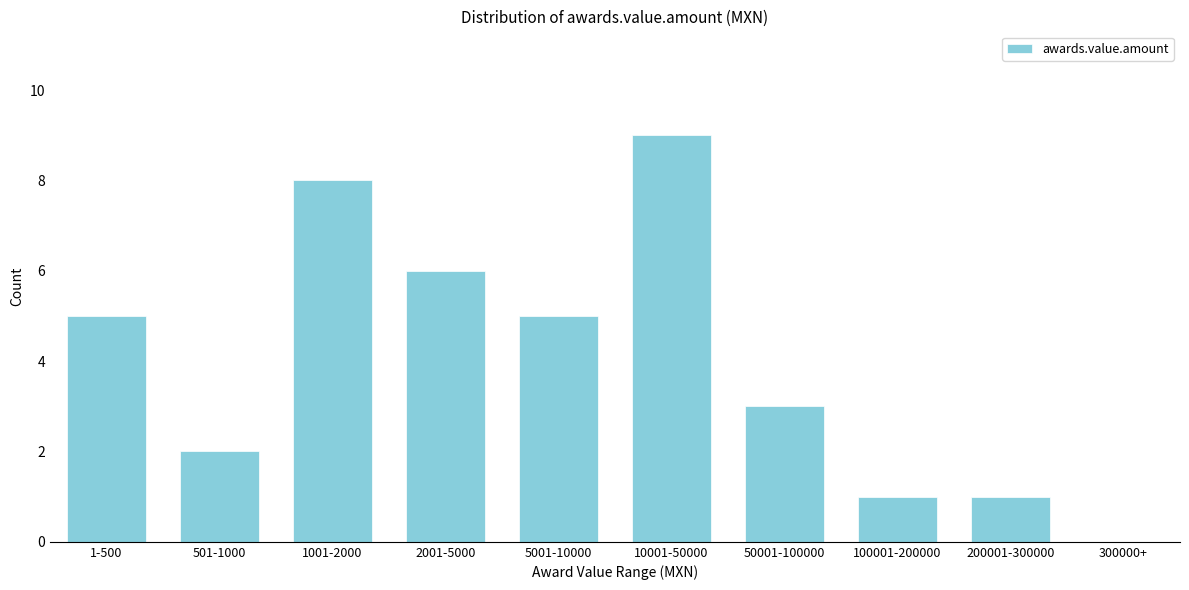

Reading left to right, transcribe all the data shown in this chart.

1-500=5	501-1000=2	1001-2000=8	2001-5000=6	5001-10000=5	10001-50000=9	50001-100000=3	100001-200000=1	200001-300000=1	300000+=0